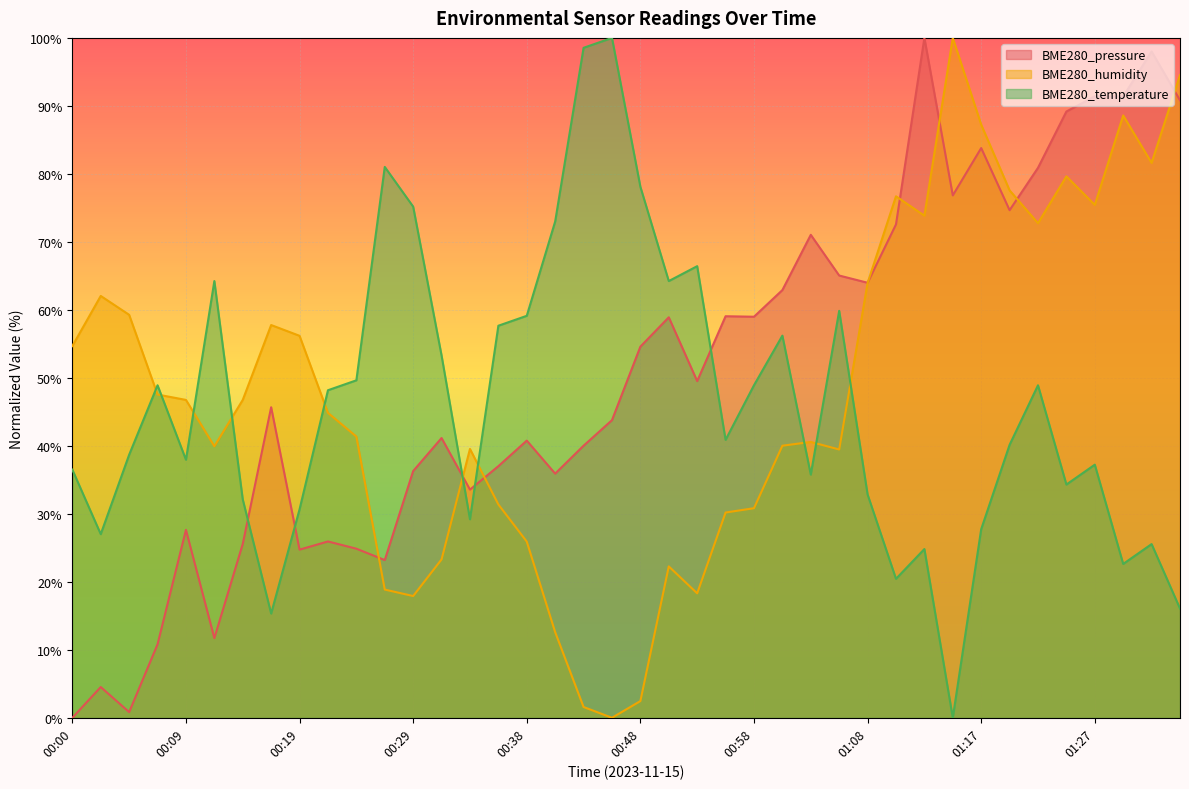

How many intersections are there between BME280_humidity and BME280_pressure?

8